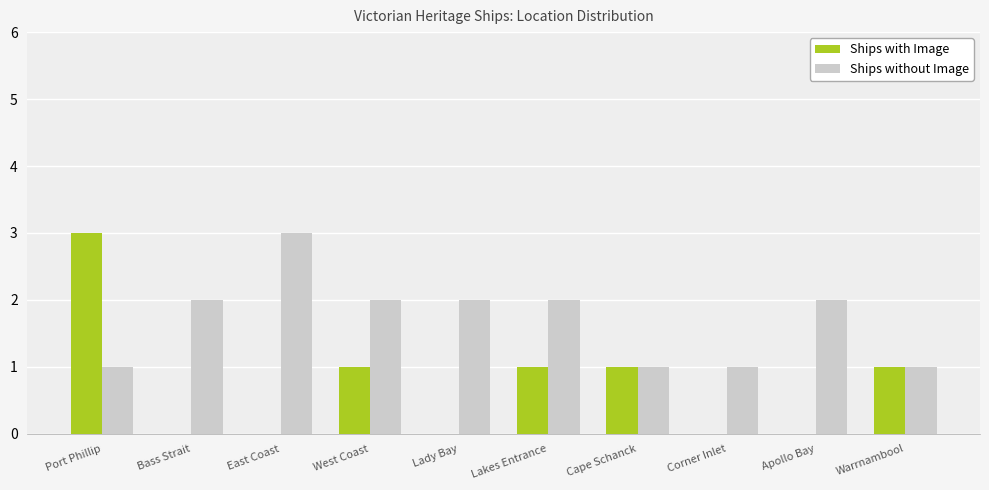

True or false: Ships with Image has a value of 0 at Bass Strait.

True